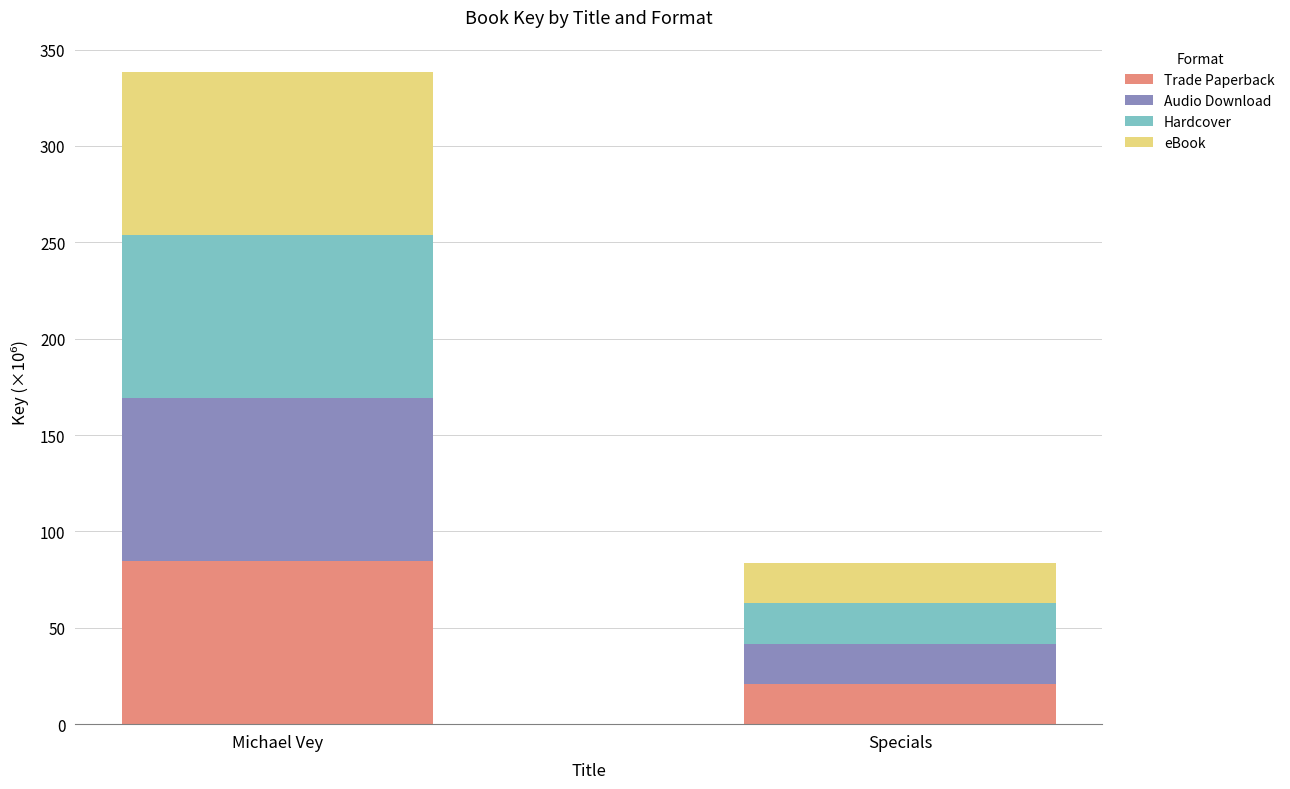

What is the sum of all Trade Paperback values?

105.4